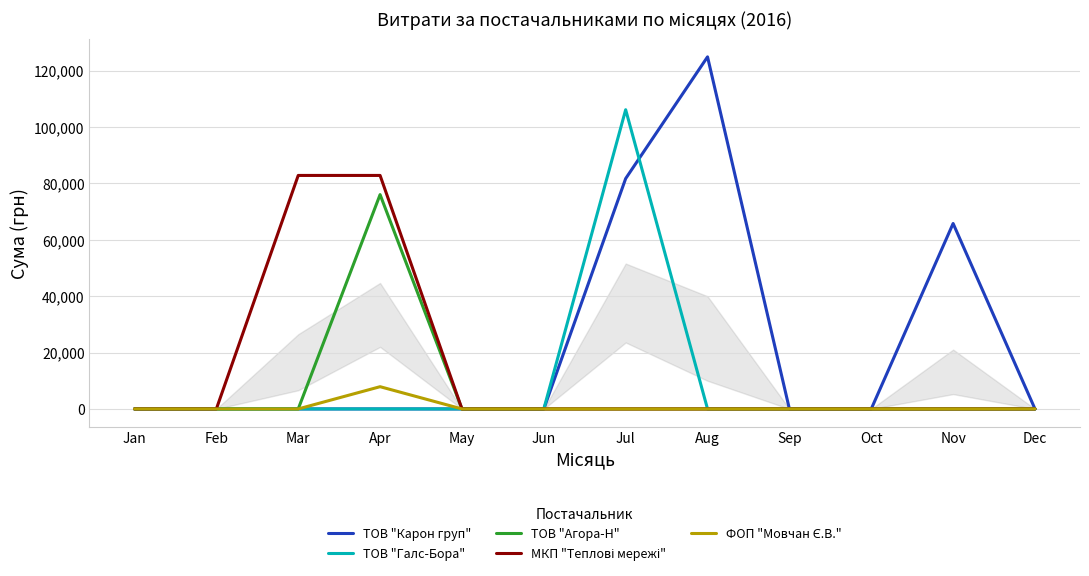

How many lines are shown in the chart?

5